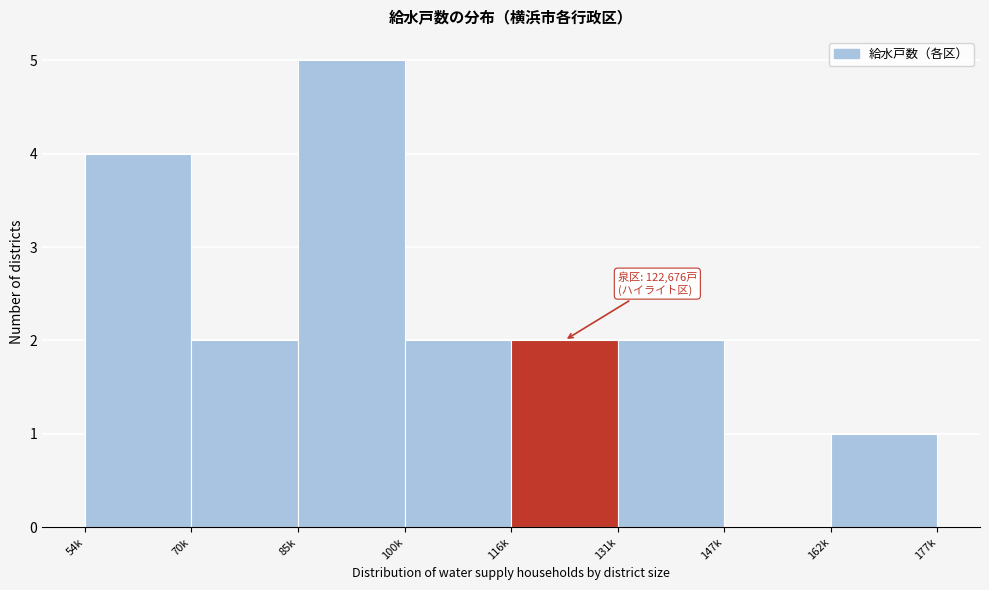

Reading right to left, transcribe all the data shown in this chart.

162k=1	147k=0	131k=2	116k=2	100k=2	85k=5	70k=2	54k=4